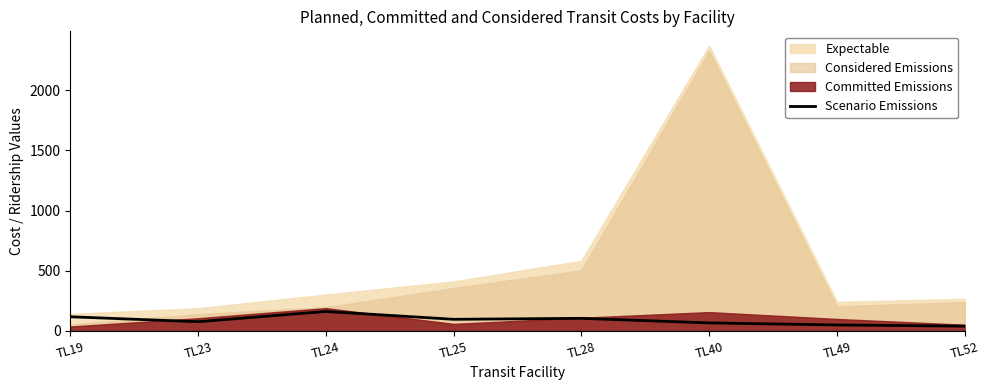

What is the minimum value shown in the chart?

39